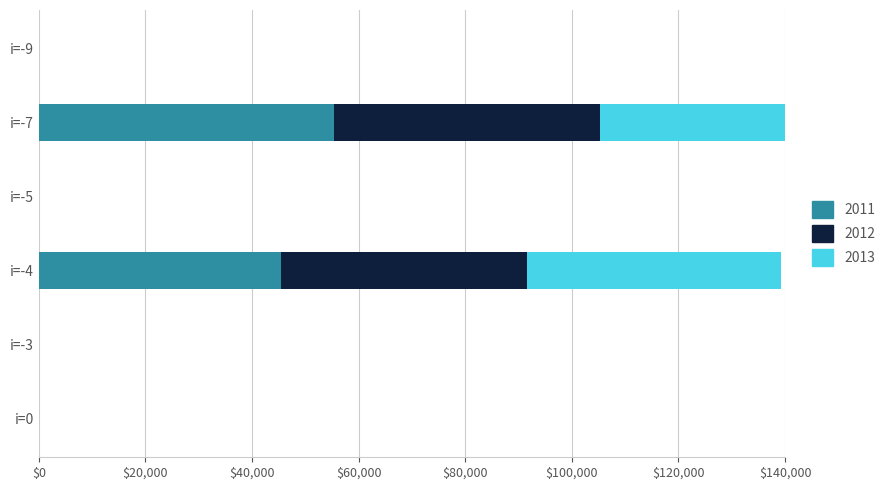

At which category does the chart reach its peak across all series?

i=-7